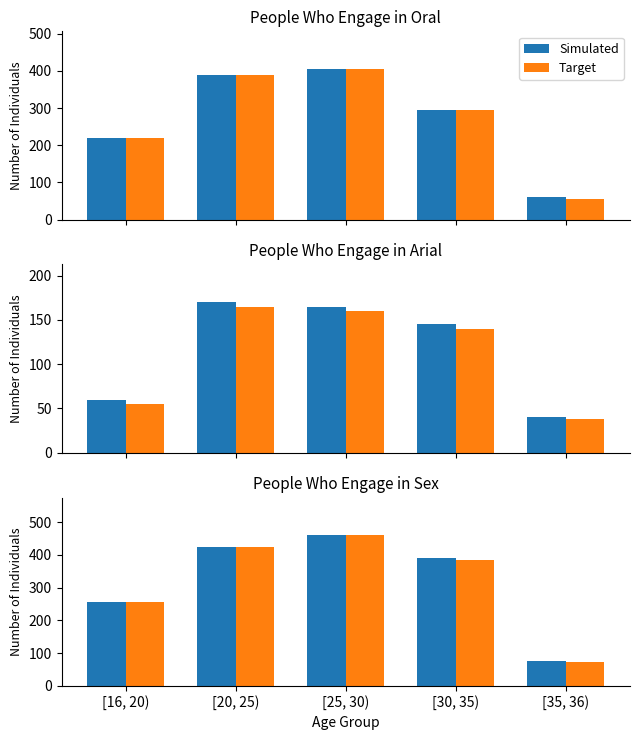

Between [20, 25) and [35, 36), which series saw the biggest shift?

Target